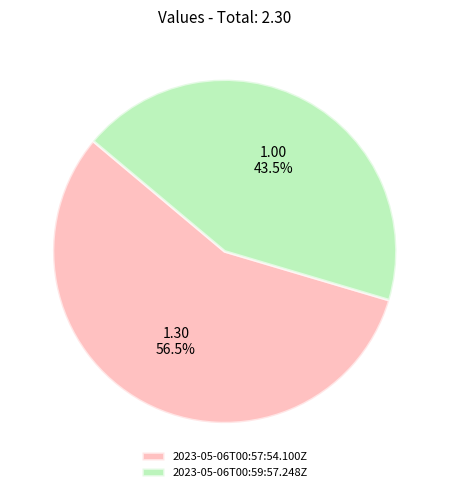

Rank the categories by value from highest to lowest.

2023-05-06T00:57:54.100Z, 2023-05-06T00:59:57.248Z